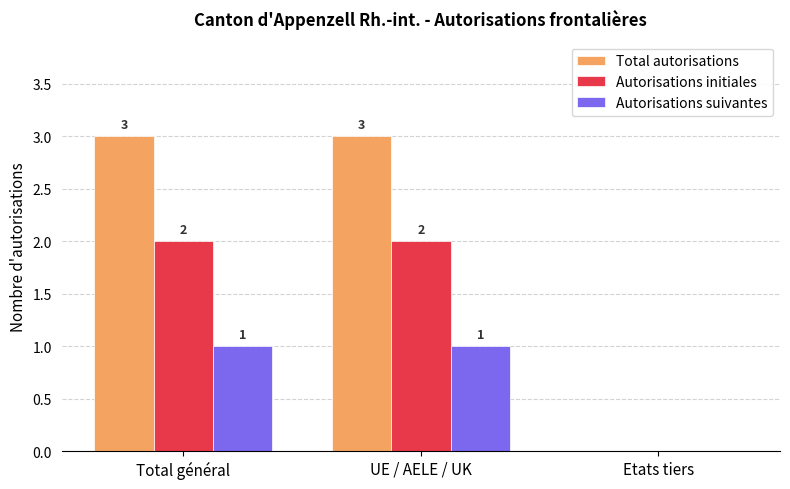

How many Total autorisations values are between 0 and 3?

3